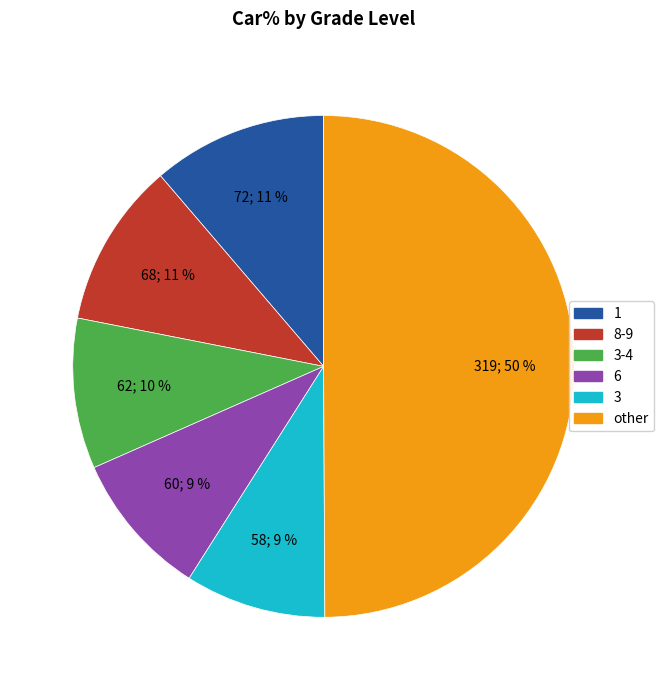

To the nearest percent, what is the average slice percentage?

17%